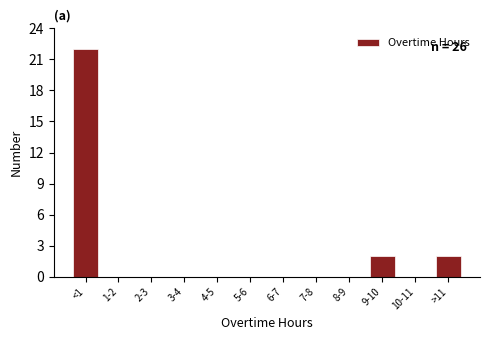

Reading right to left, what are all the values shown in this chart?

>11=2	10-11=0	9-10=2	8-9=0	7-8=0	6-7=0	5-6=0	4-5=0	3-4=0	2-3=0	1-2=0	<1=22